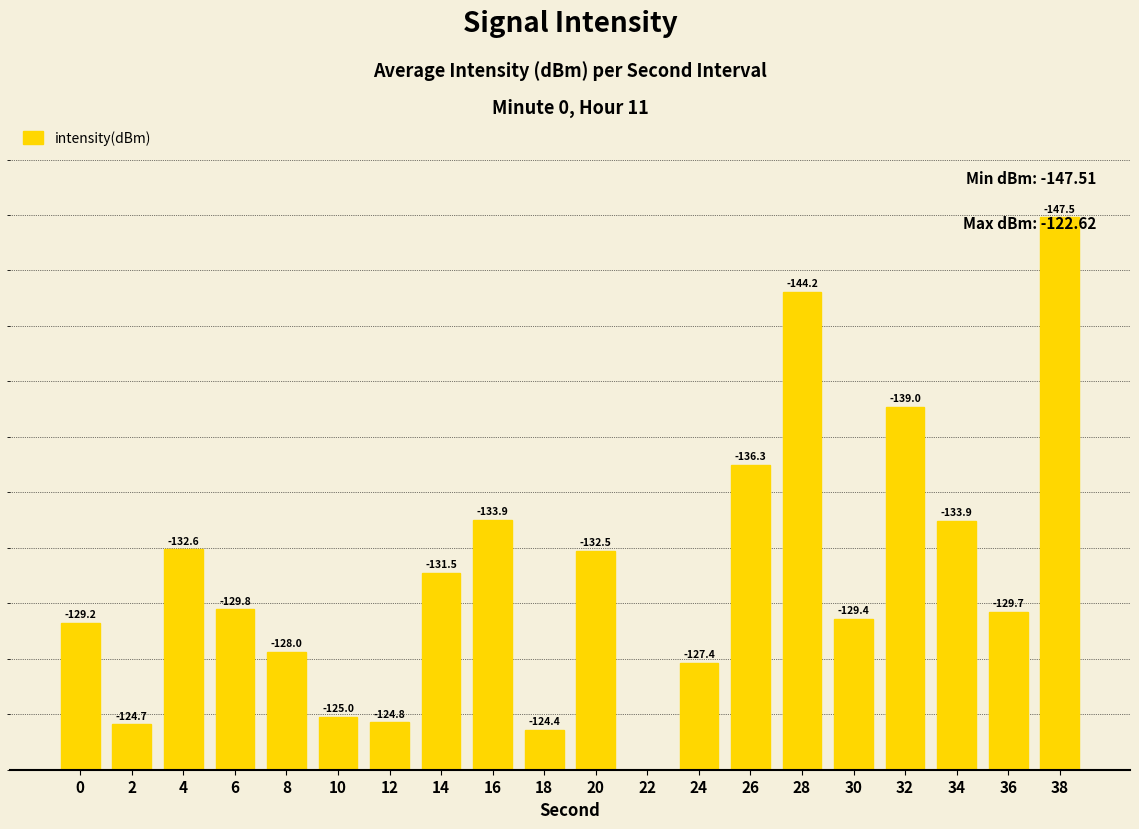

List the labels in order of value, smallest first.

22, 18, 2, 12, 10, 24, 8, 0, 30, 36, 6, 14, 20, 4, 34, 16, 26, 32, 28, 38